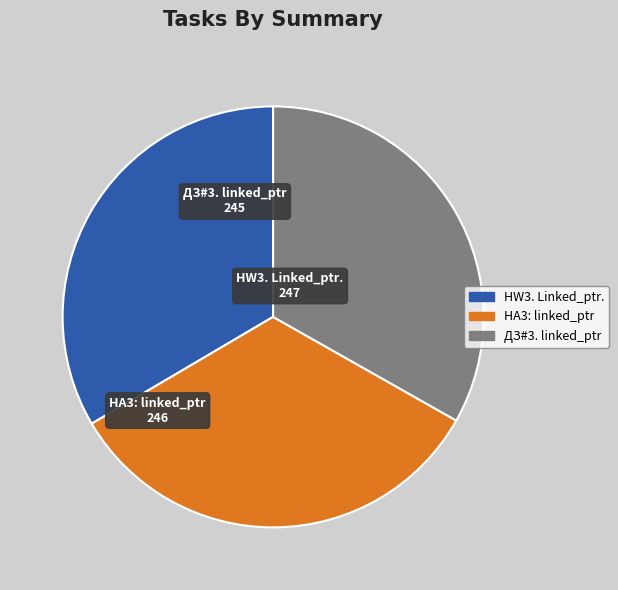

Does ДЗ#3. linked_ptr account for over 50% of the chart?

No